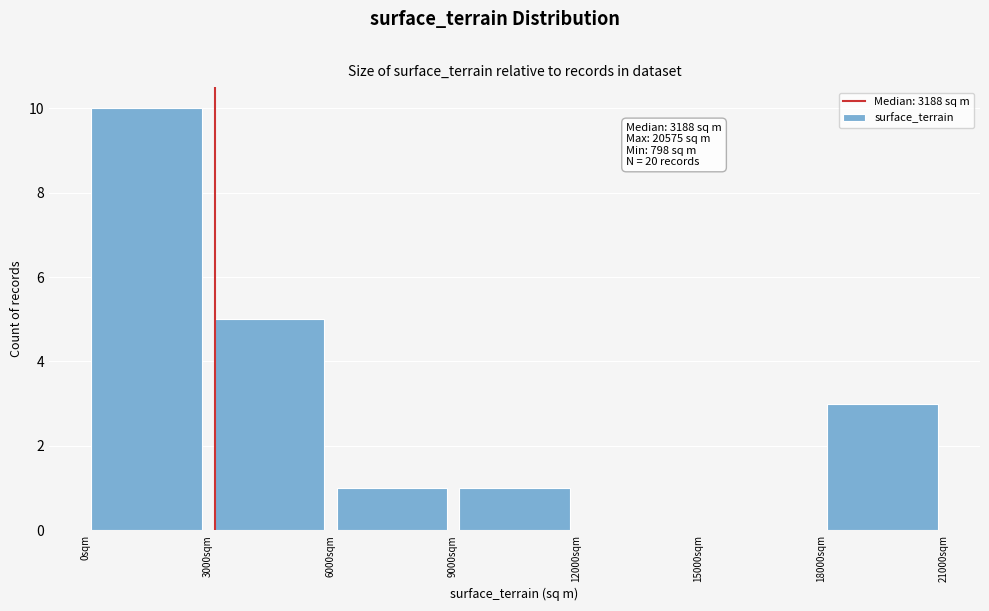

Which range on the x-axis has the tallest bar?

0 to 3000